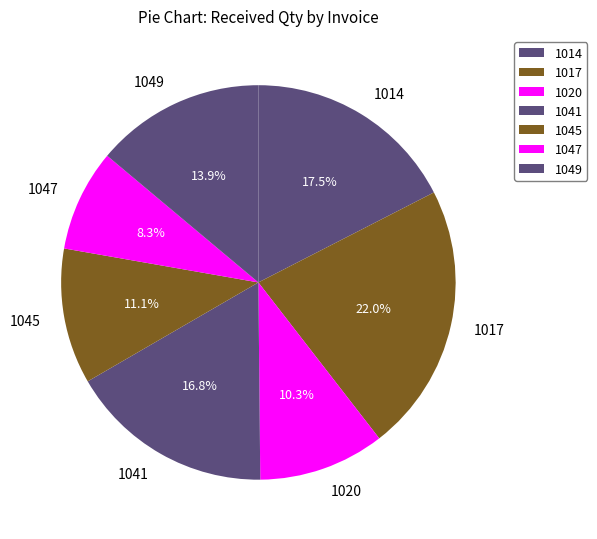

Count the number of slices in the pie.

7